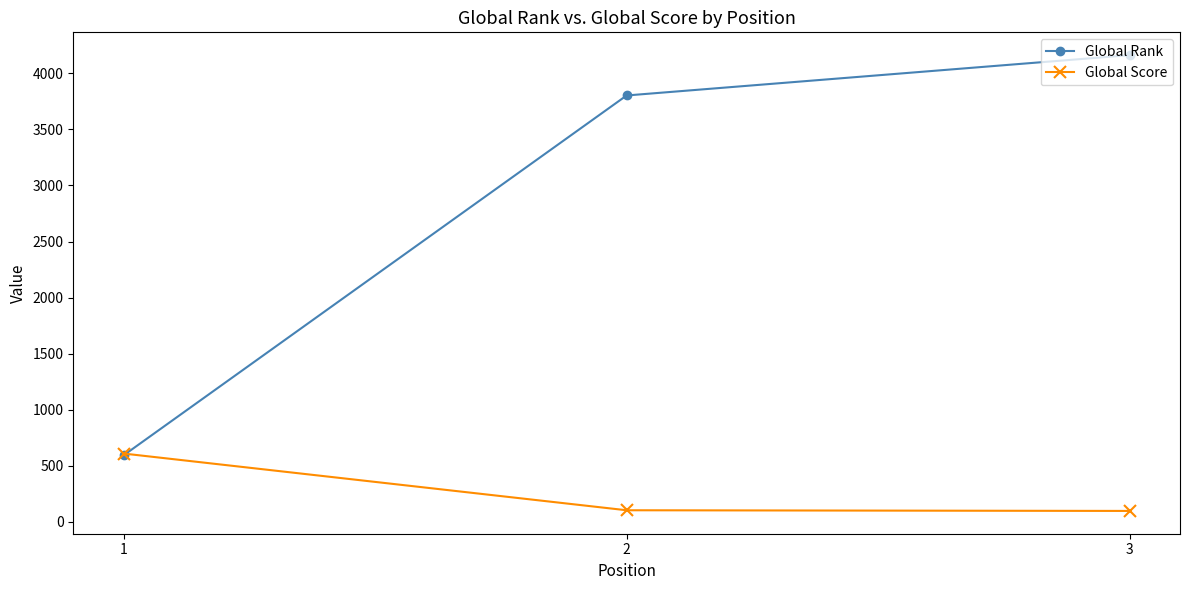

At 3, list the series in order from smallest to largest.

Global Score, Global Rank